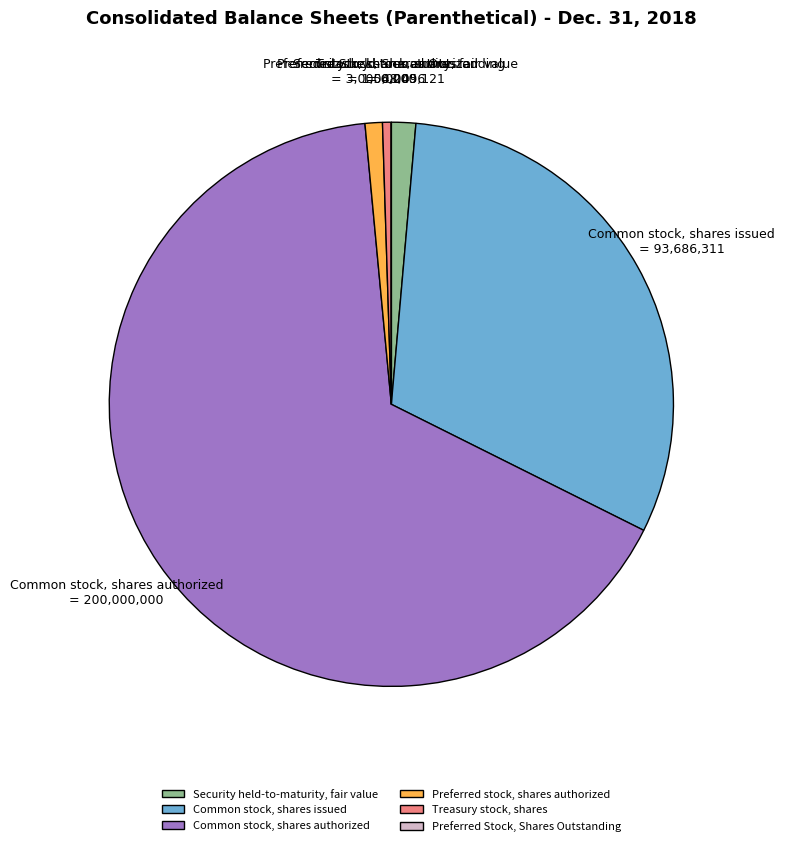

Is Common stock, shares issued the majority of the pie?

No